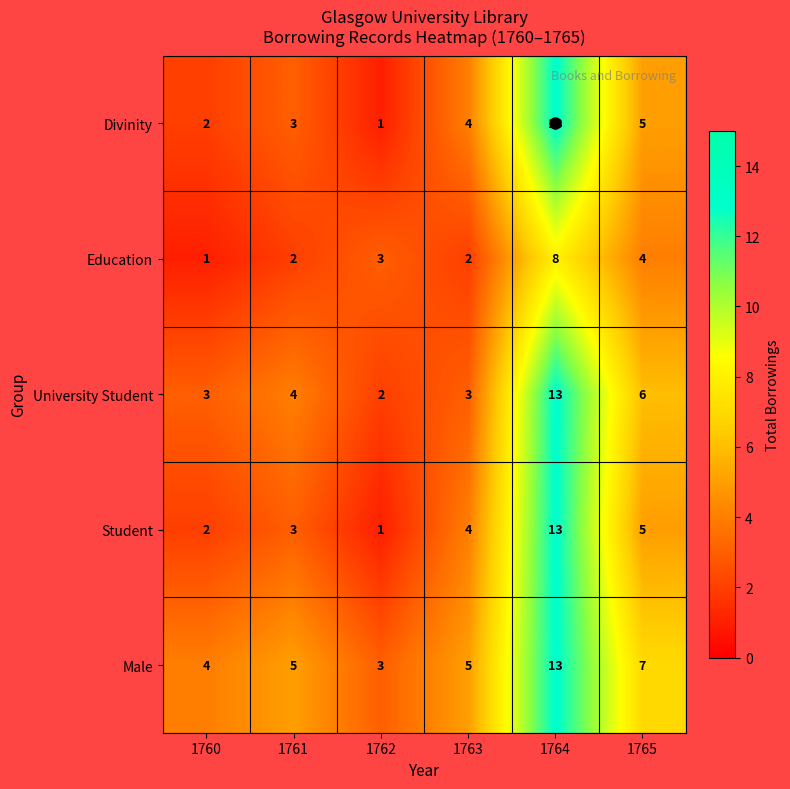

What is the spread (max minus min) of values at 1761?

3